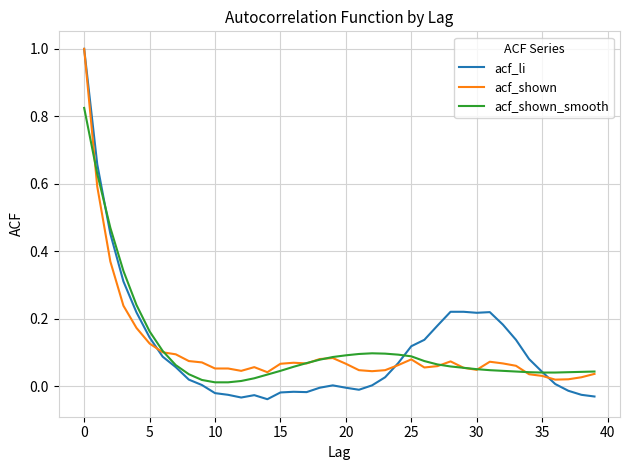

Which series has the widest spread of values?

acf_li